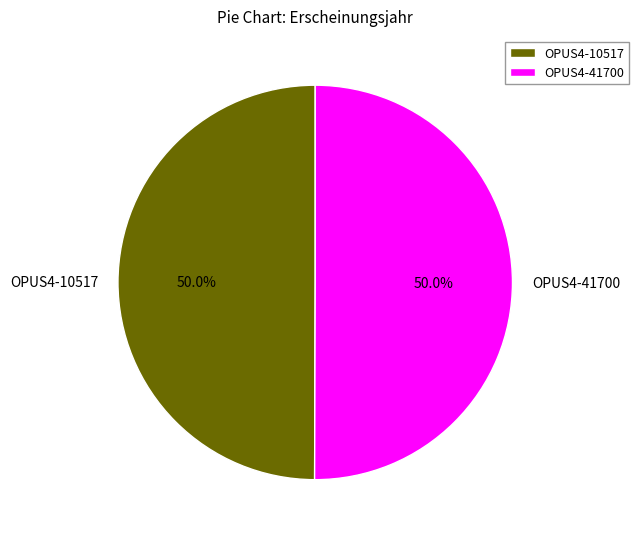

What is the ratio of the value at OPUS4-10517 to the value at OPUS4-41700?

1.0